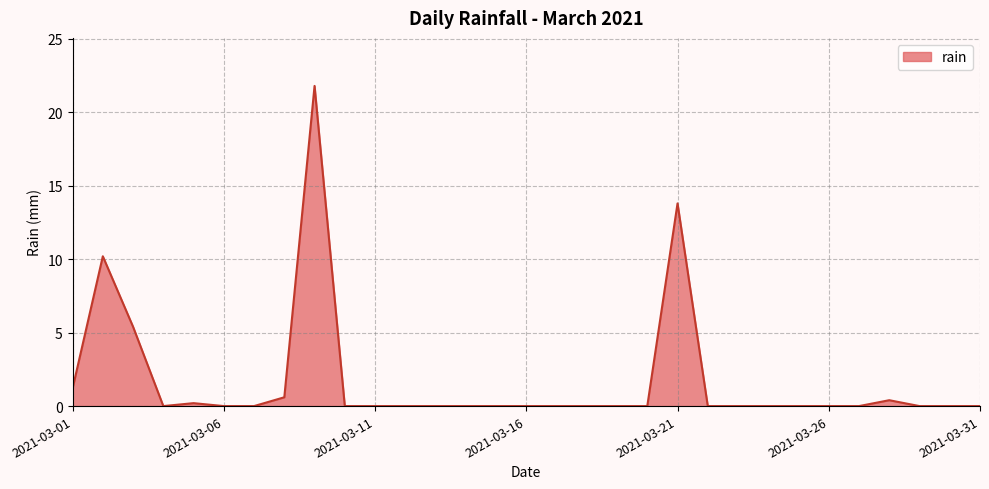

What is the difference between the maximum and minimum values?

21.8